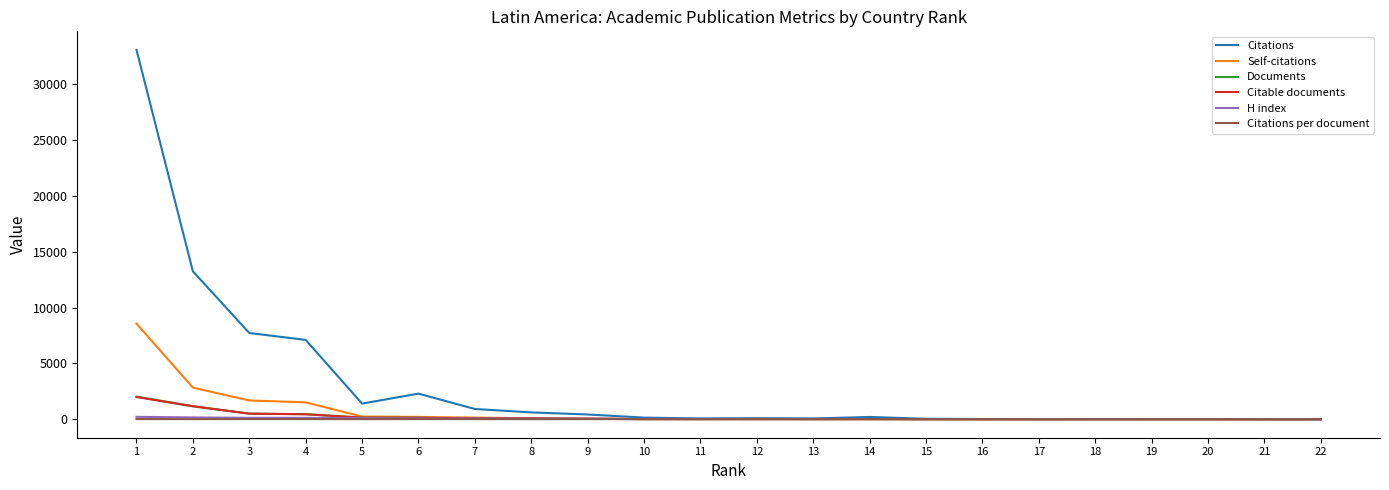

After their last crossing, which series has the higher values: Self-citations or Citations per document?

Citations per document